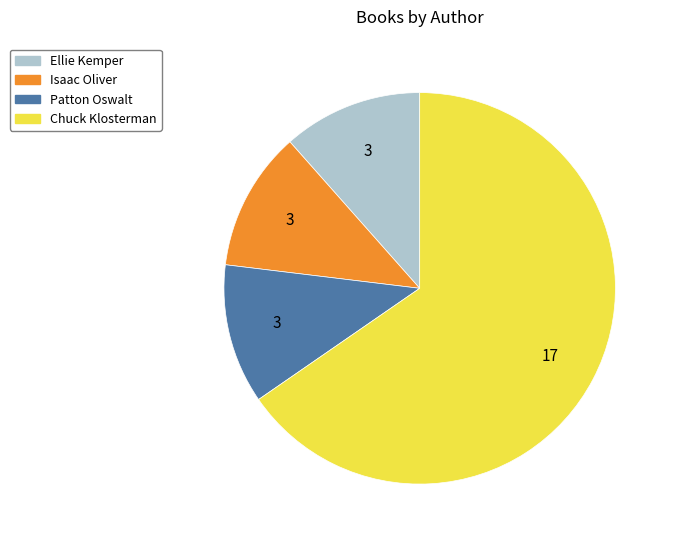

Is there any slice that represents more than half of the pie?

Yes